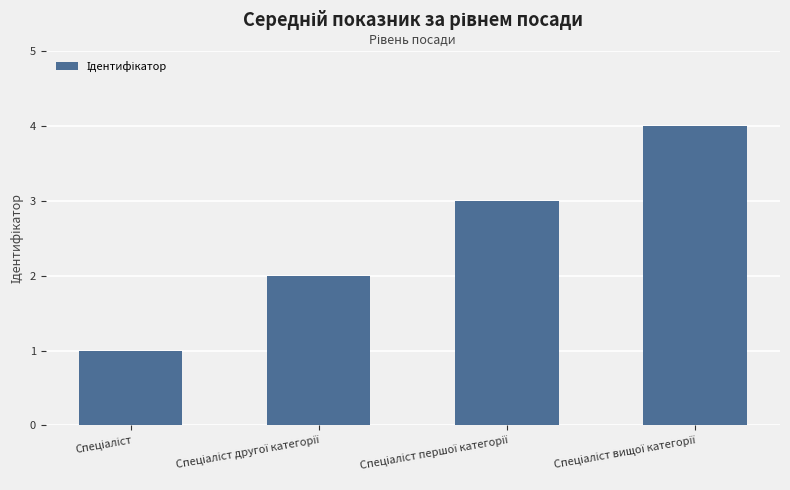

What is the sum of all values?

10